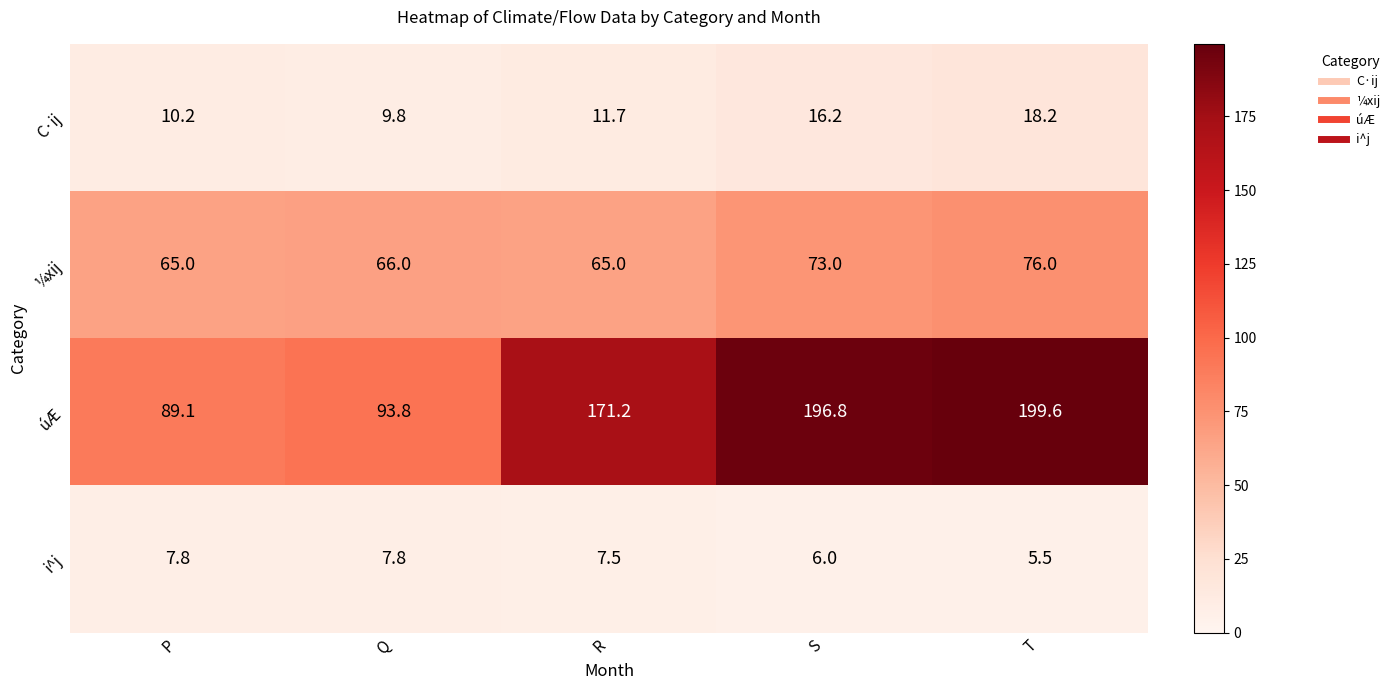

What is the total value across all series at P?

172.1